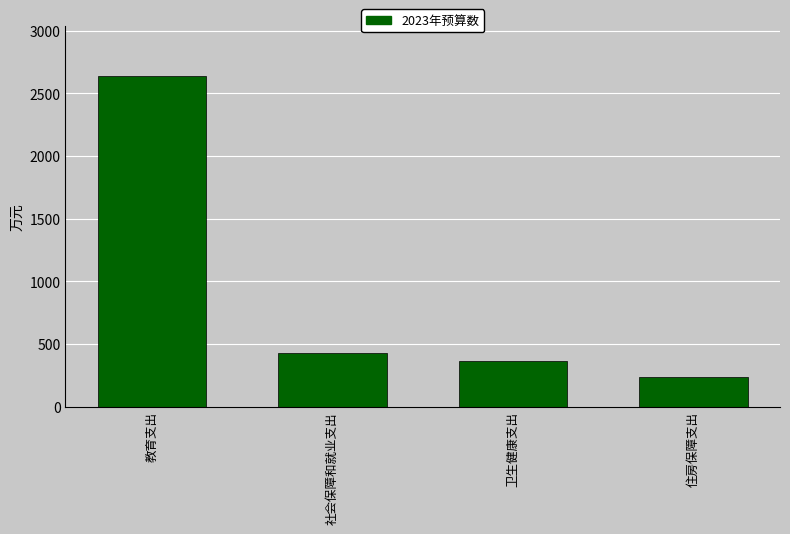

What is the smallest value displayed?

233.4